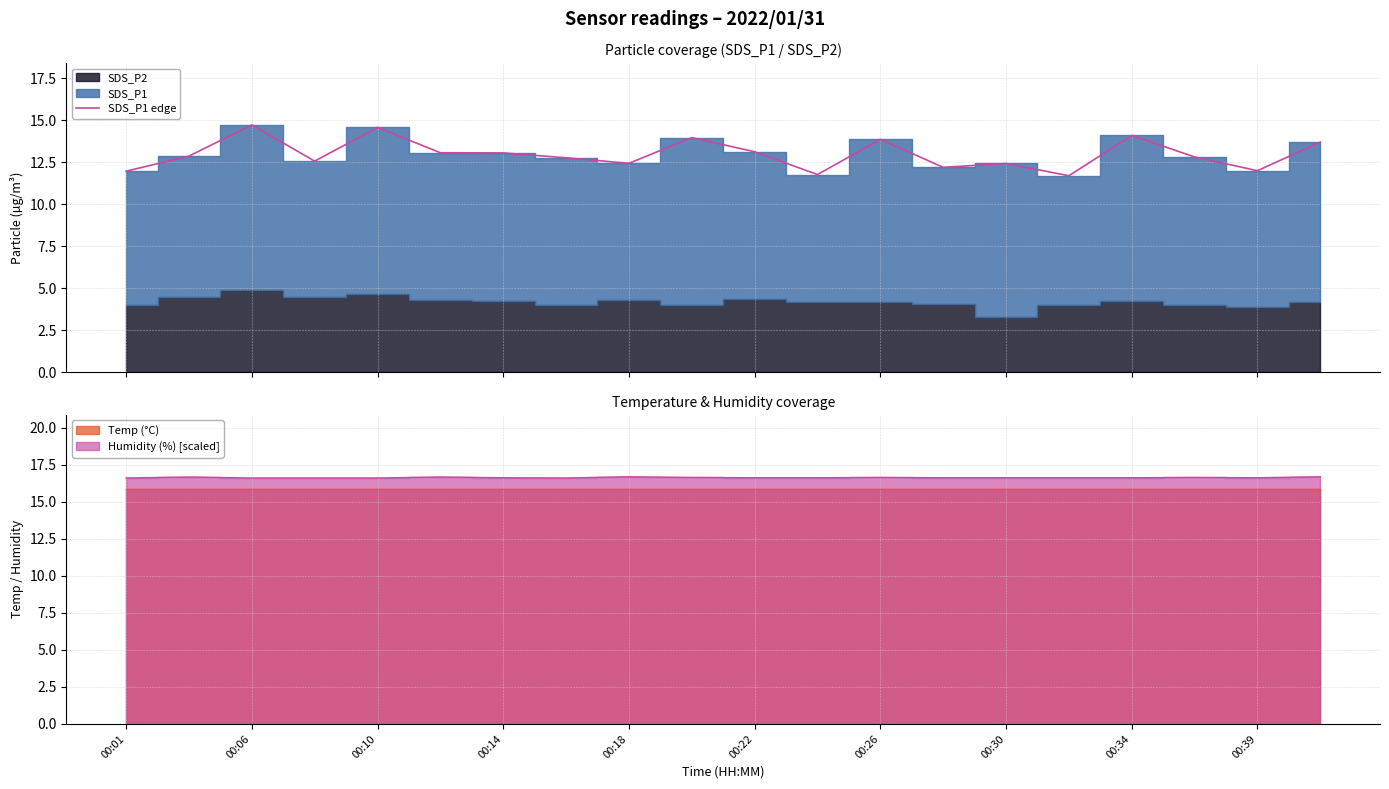

How many lines are shown in the chart?

1